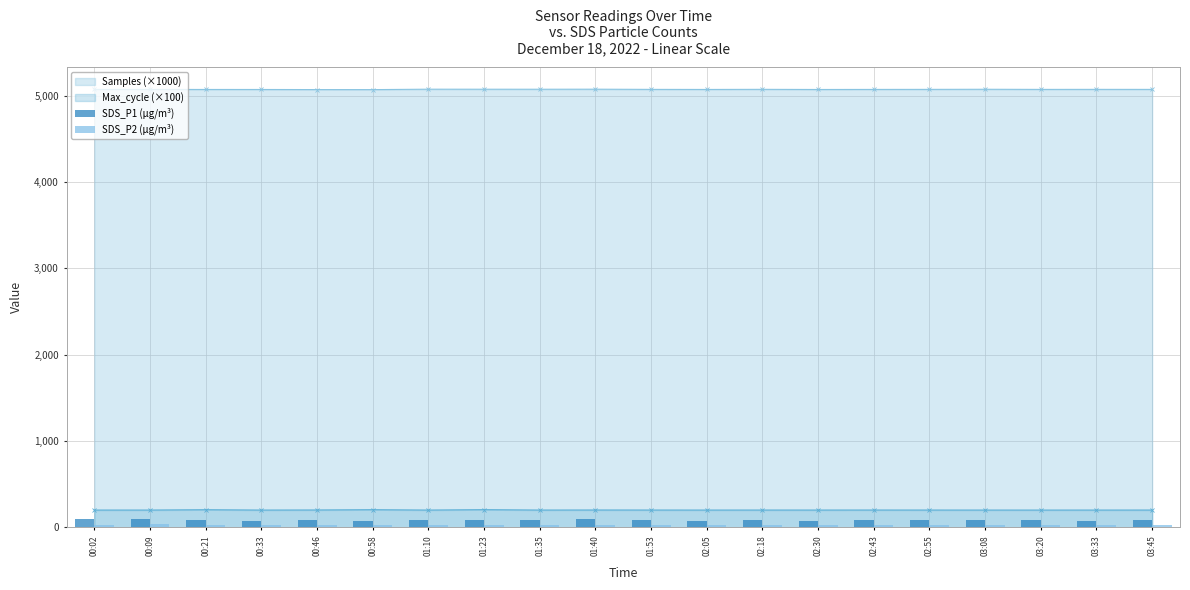

Where is SDS_P2 (µg/m³) nearest to the value 29?

01:23